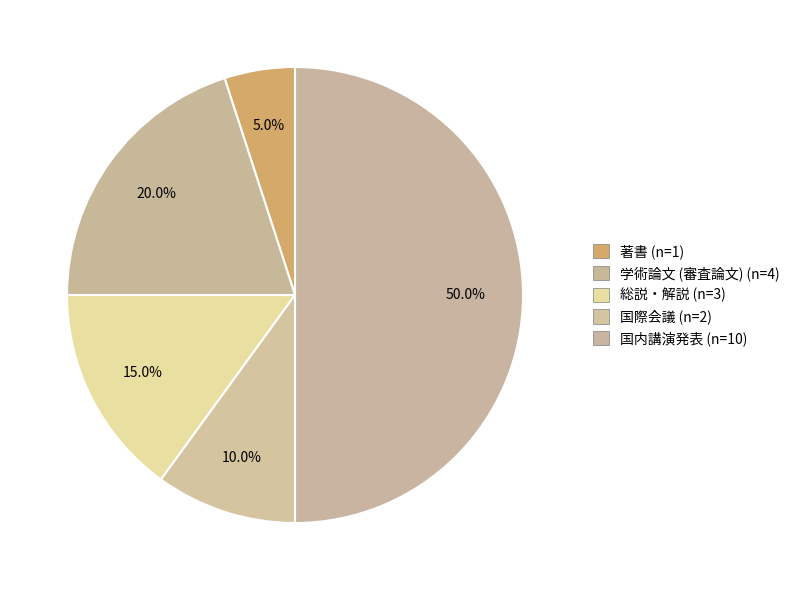

To the nearest percent, what portion does 国内講演発表 represent?

50%